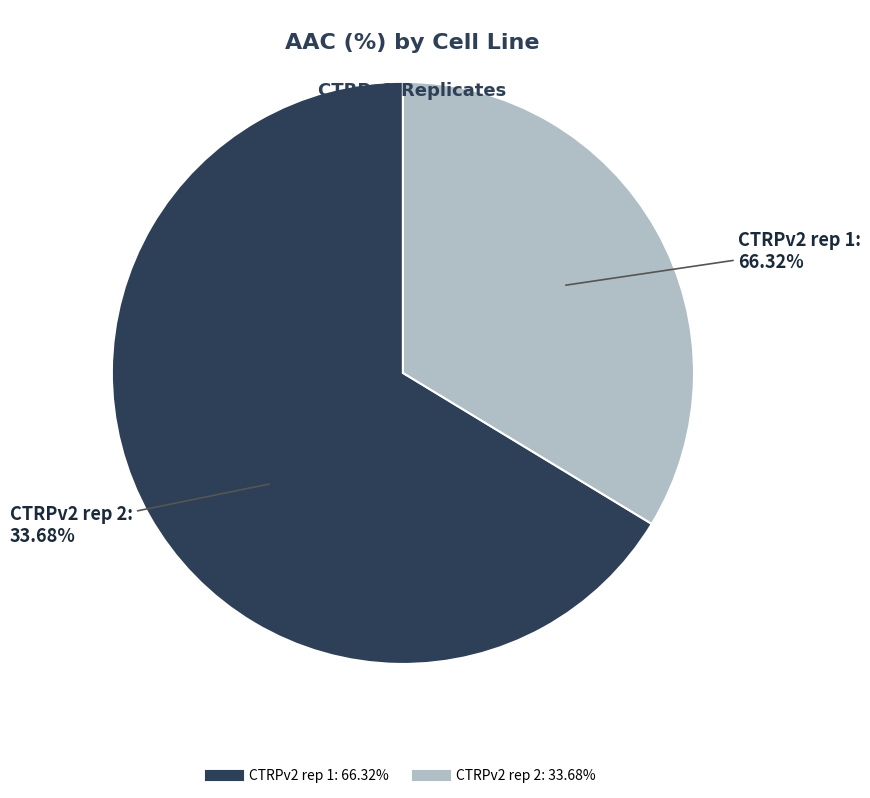

Is CTRPv2 rep 2 the majority of the pie?

No